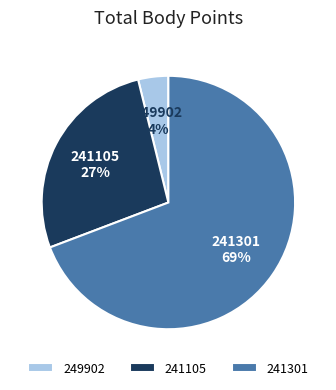

Count the number of slices in the pie.

3